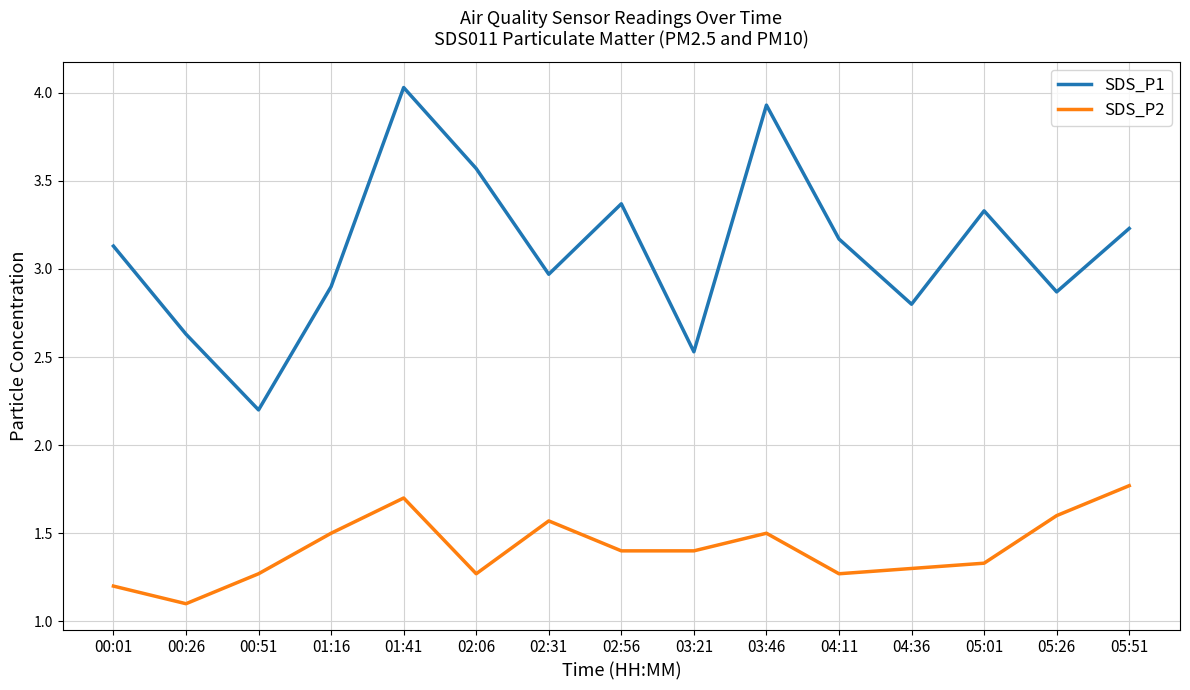

At which category is the sum across all series the highest?

01:41